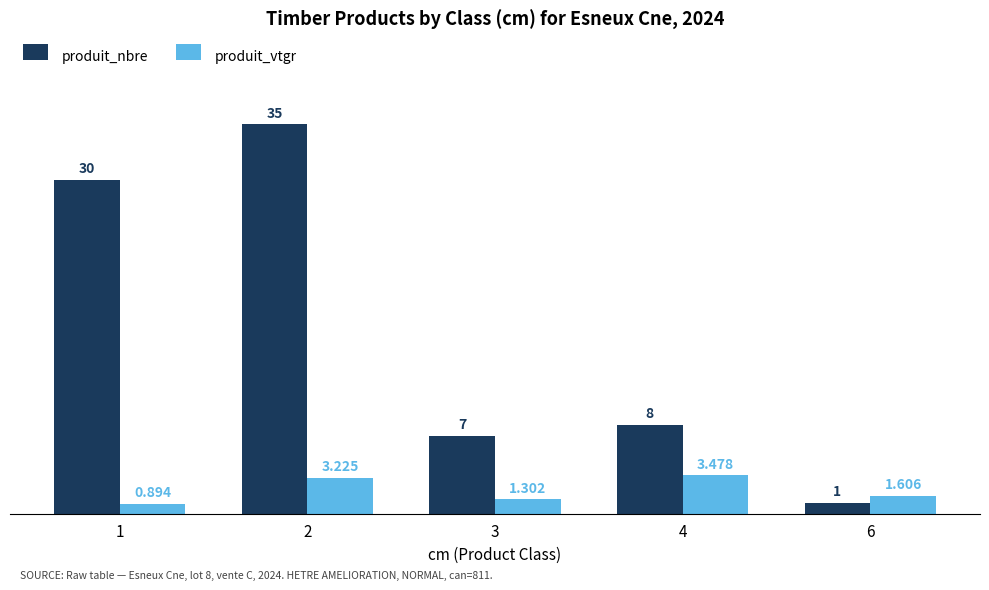

What is the difference between the highest and lowest values at 1?

29.1